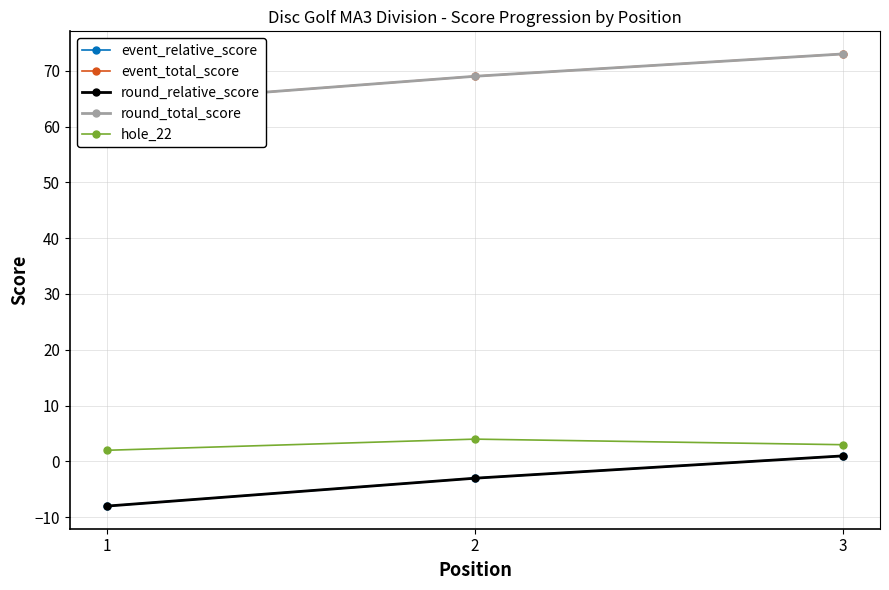

What is the value of the round_total_score point at the 2nd from the left?

69